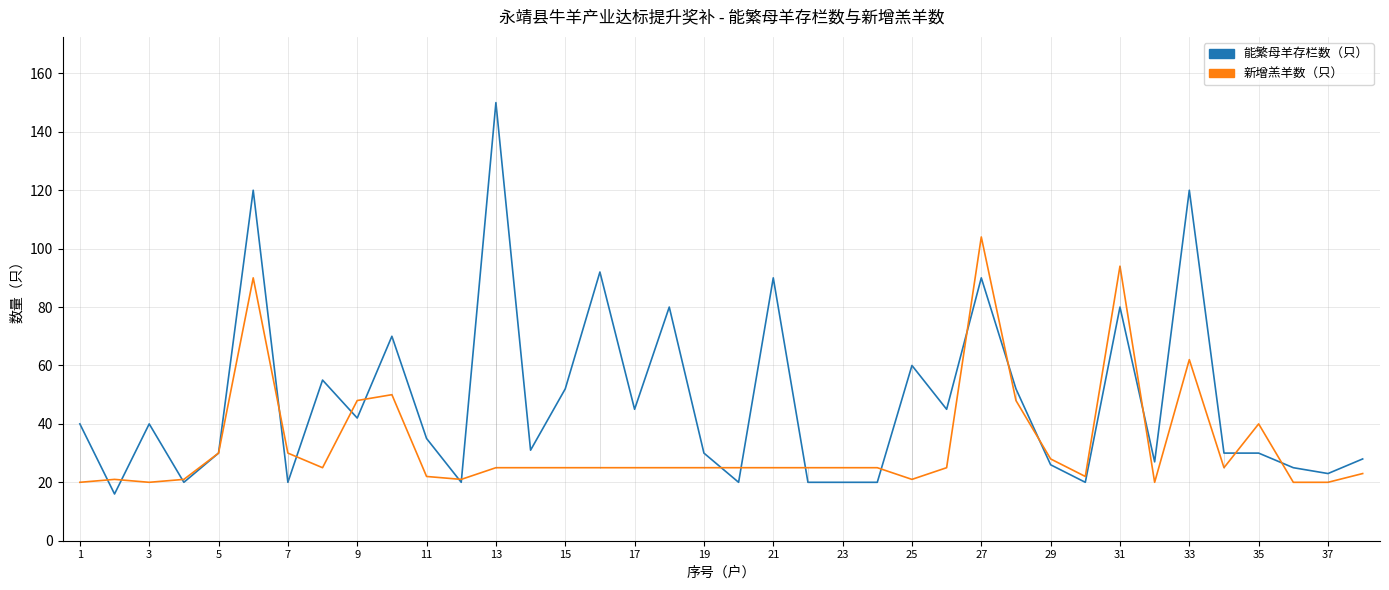

At how many categories does at least one series exceed 146?

1